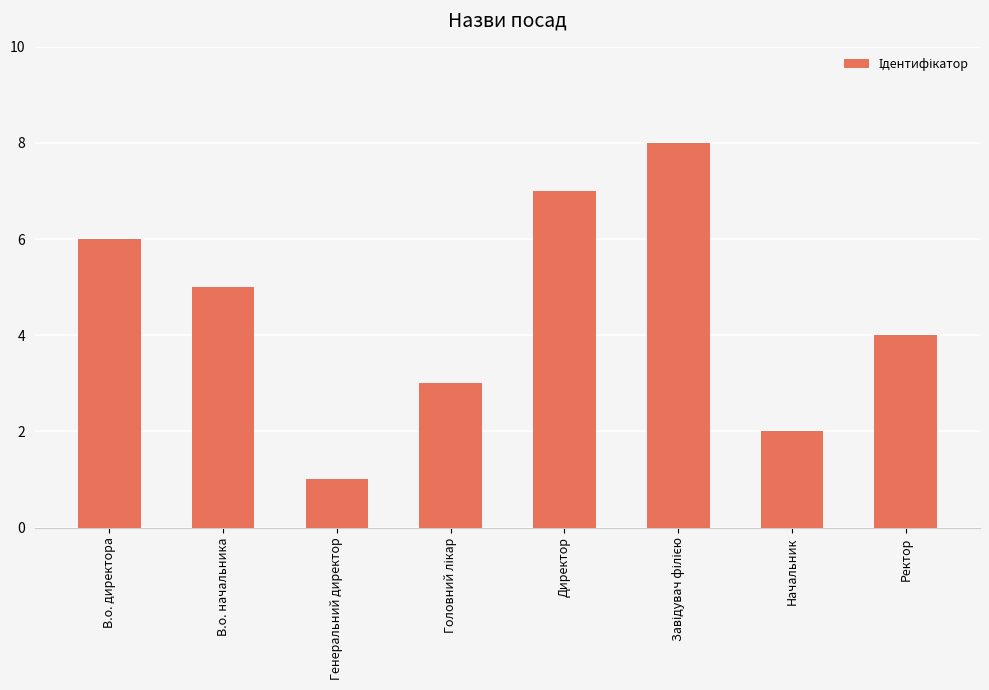

What is the label of the 3rd bar from the left?

Генеральний директор